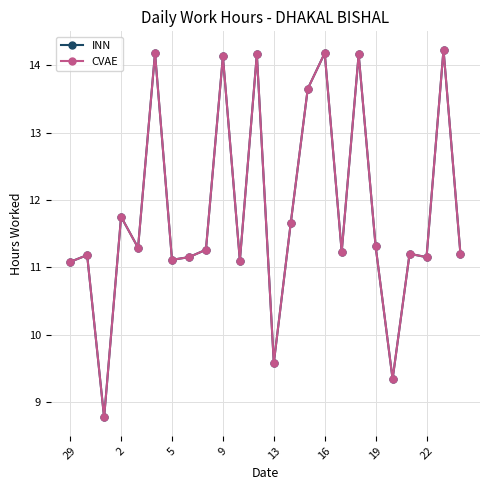

At which category is the sum across all series the highest?

22